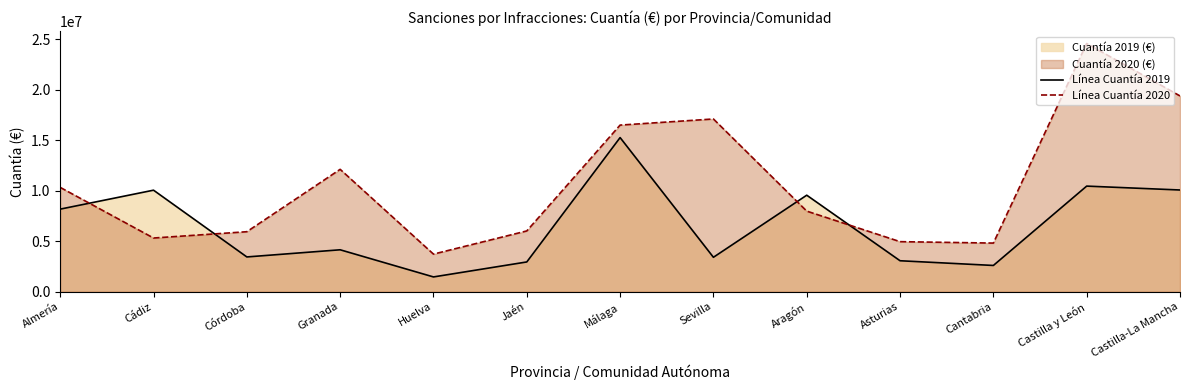

What value does the Línea Cuantía 2020 series have at Cádiz, to the nearest 10?

5315080